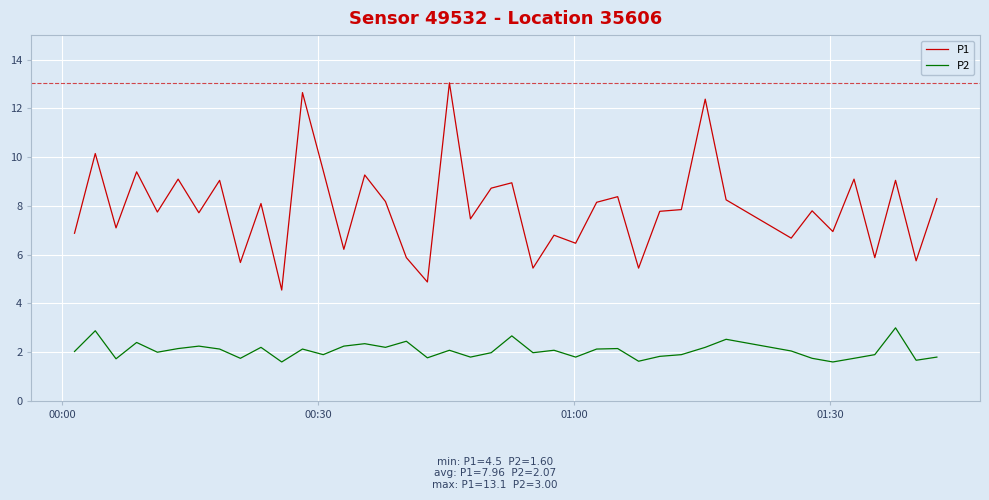

True or false: P1 has more than 0 points higher than both neighbors.

True